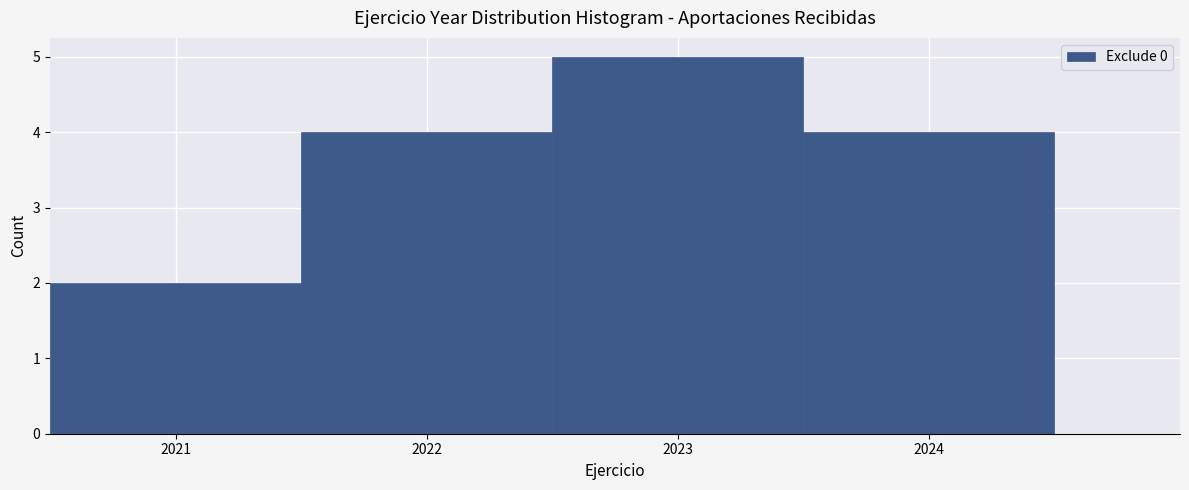

What is the height of the bar covering 2021.5 to 2022.5 on the x-axis? The values are not printed on the chart, so give them approximately, as read against the axis.

4